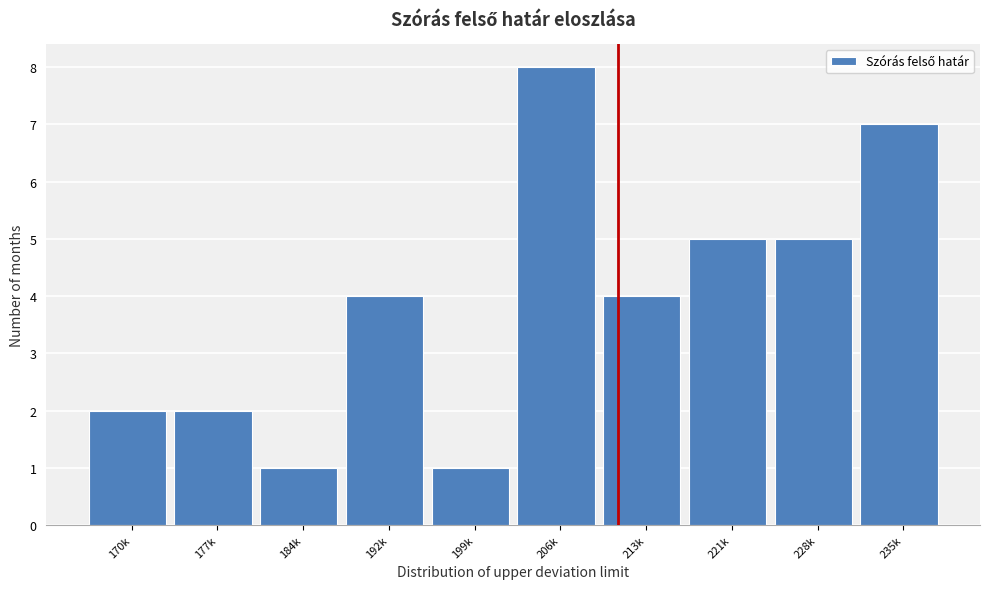

Reading left to right, extract all data points from this chart.

2	2	1	4	1	8	4	5	5	7